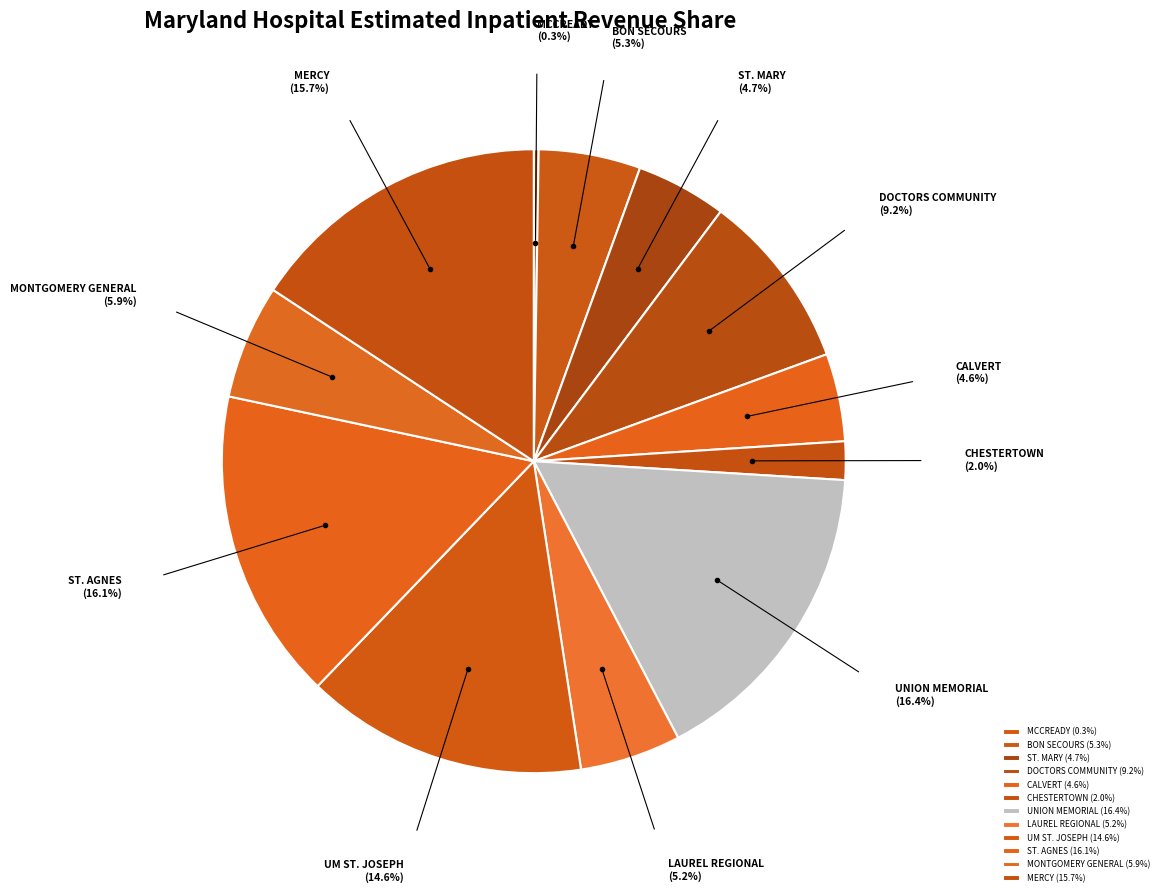

Is the sum of ST. AGNES and MERCY greater than half?

No